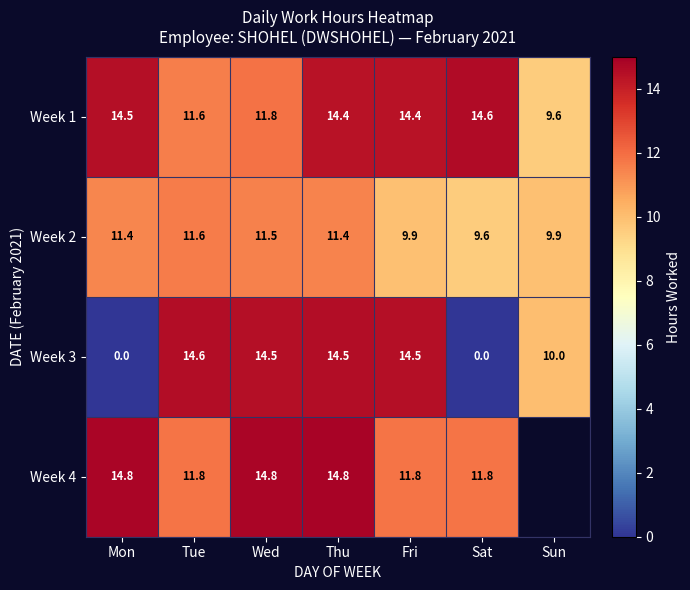

Between Sat and Tue, which is larger?

Sat